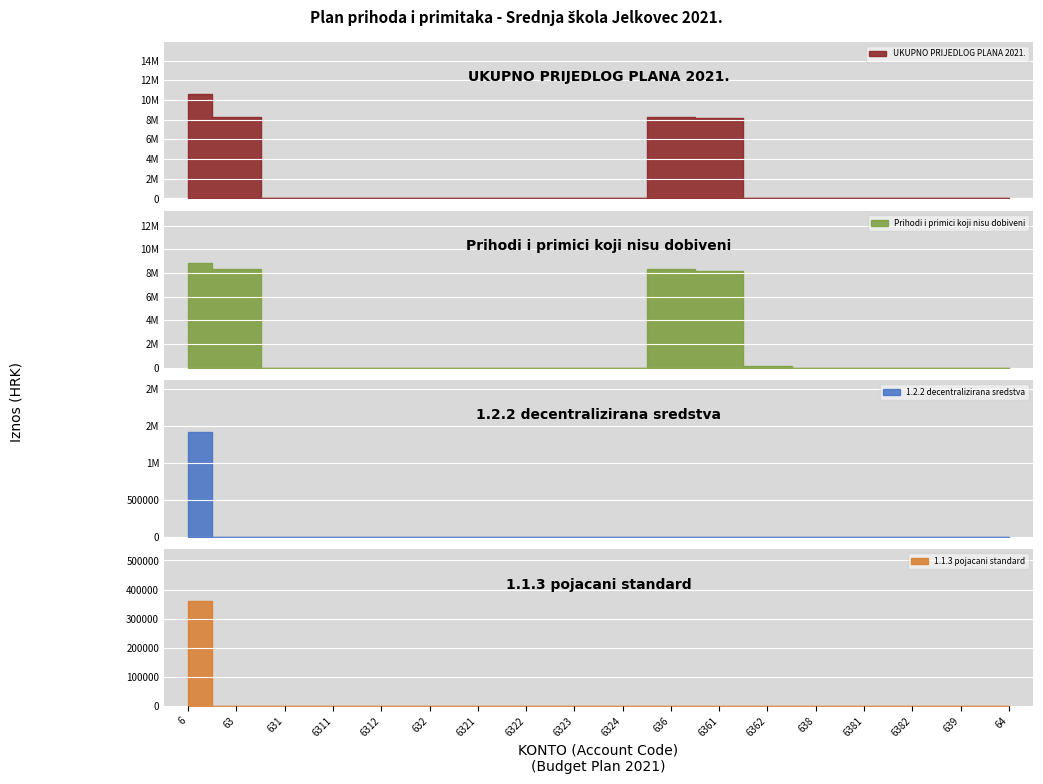

At which category is the sum across all series the highest?

6